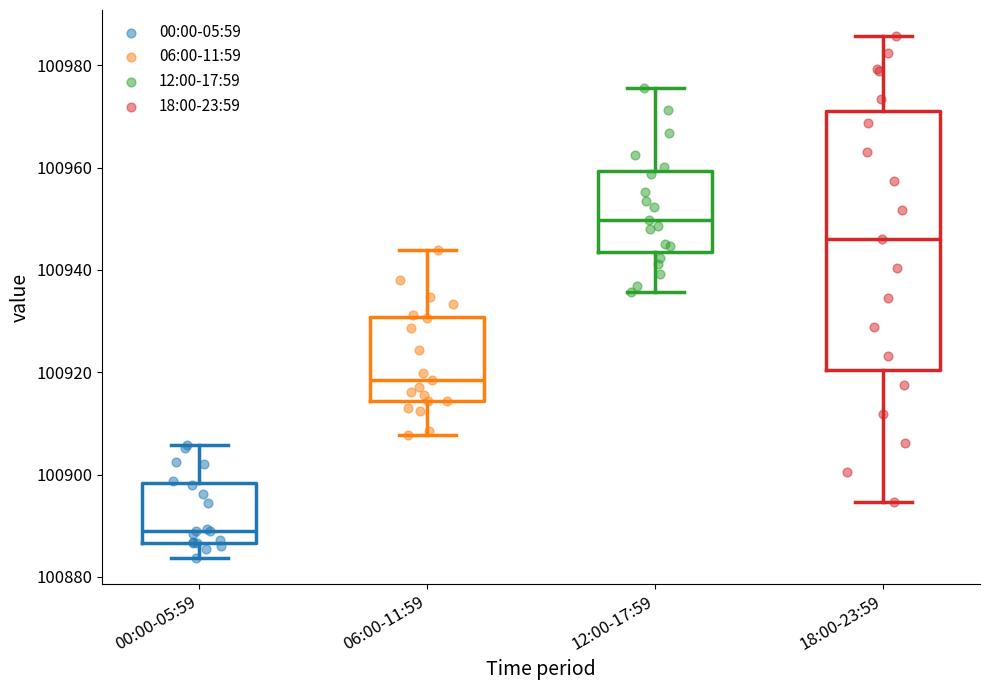

Reading left to right, read every box against the y-axis: the position of its median line, the range the box covers, and the ends of its whiskers. The values are not printed on the chart, so give them approximately, as read against the axis.

00:00-05:59: median 100890, box 100886 to 100898, whiskers 100884 to 100906
06:00-11:59: median 100918, box 100914 to 100930, whiskers 100908 to 100944
12:00-17:59: median 100950, box 100944 to 100960, whiskers 100936 to 100976
18:00-23:59: median 100946, box 100920 to 100972, whiskers 100894 to 100986